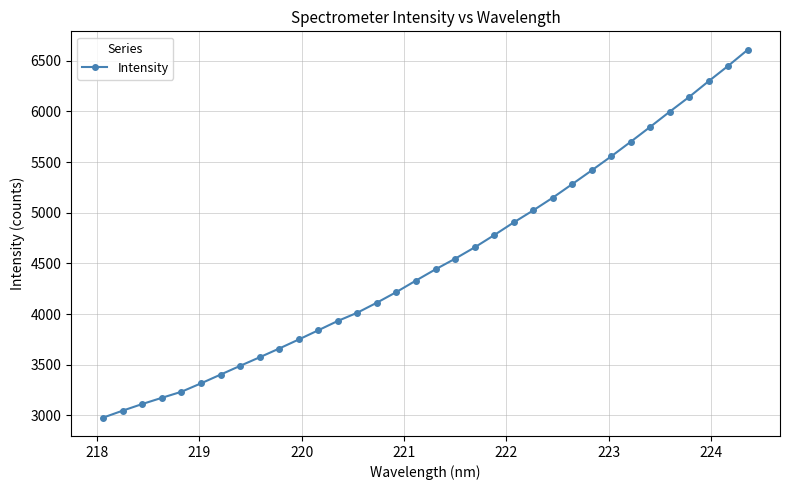

What is the value of the 3rd point from the left?

3113.5